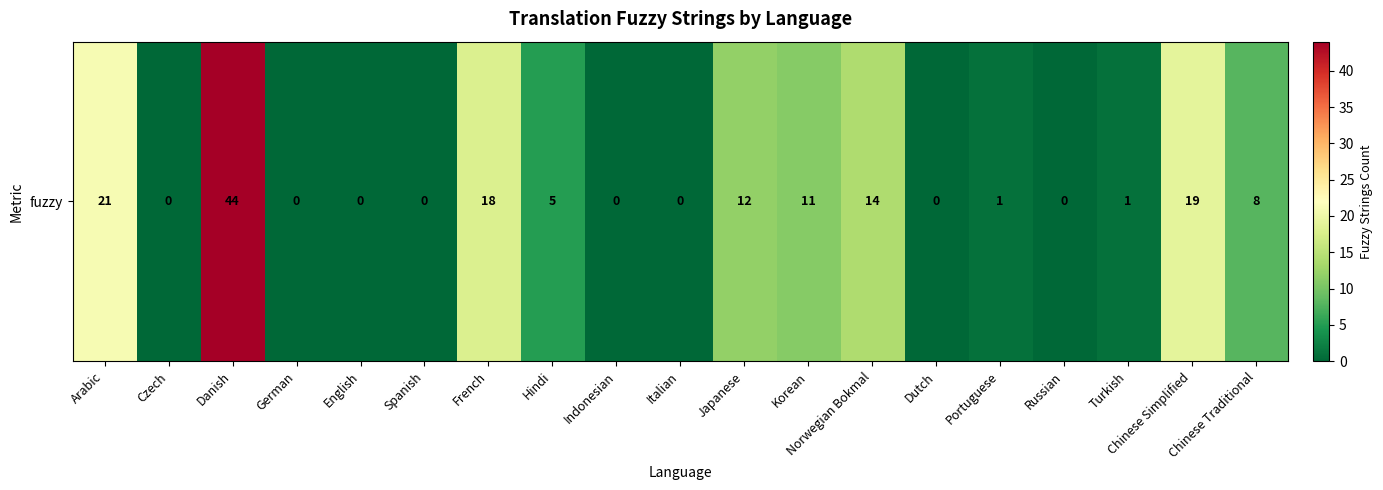

What is the maximum value shown in the chart?

44